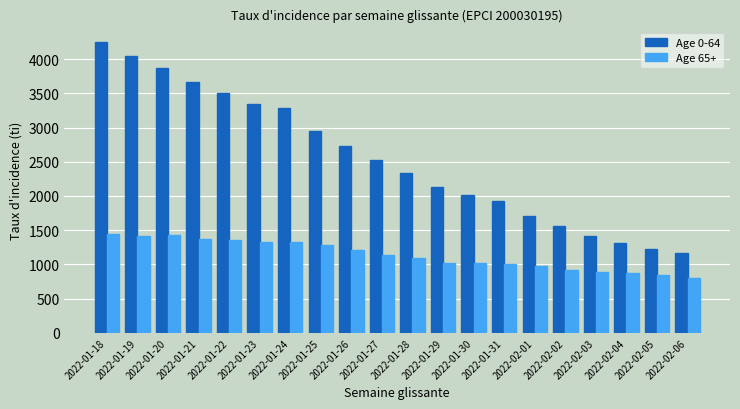

What is the label of the 5th bar from the left?

2022-01-22